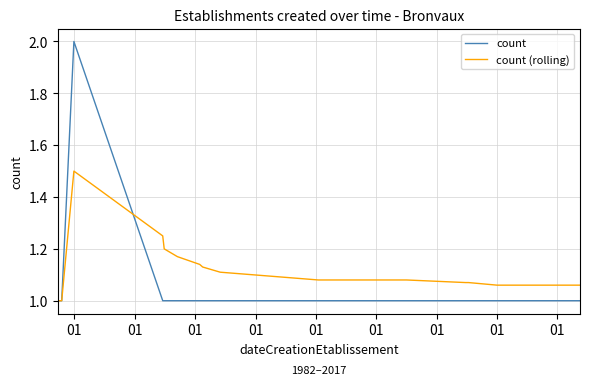

Rank the series by their maximum value, from highest to lowest.

count, count (rolling)